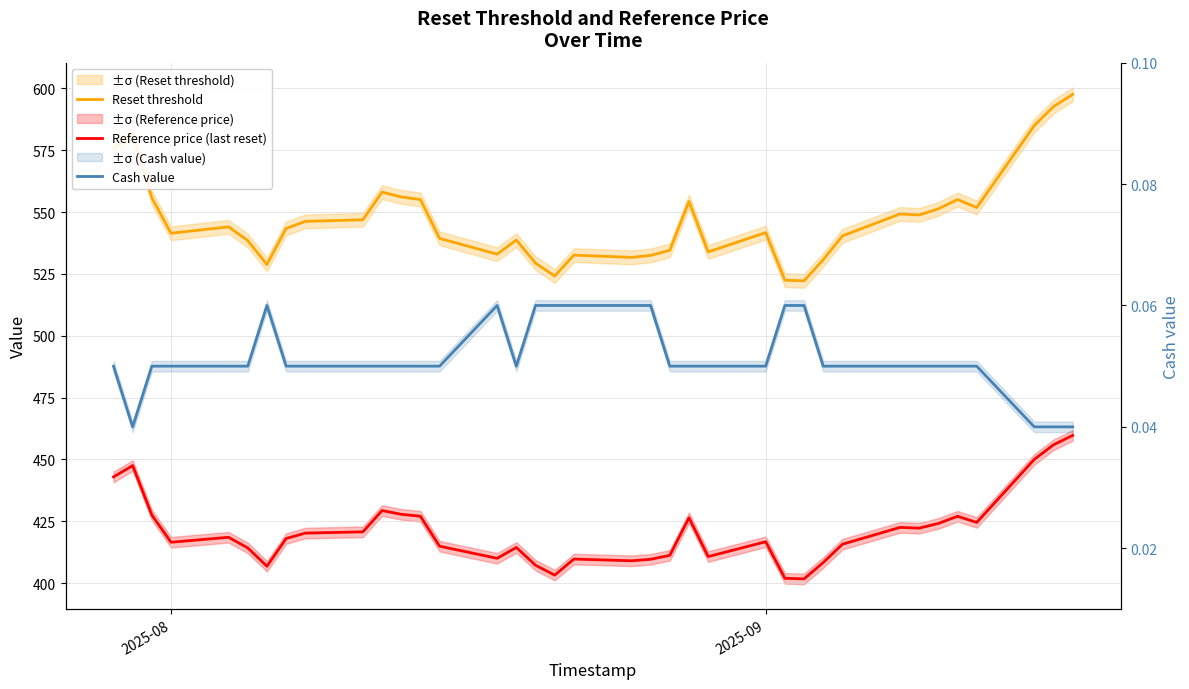

Where is Cash value nearest to the value 0?

2025-09